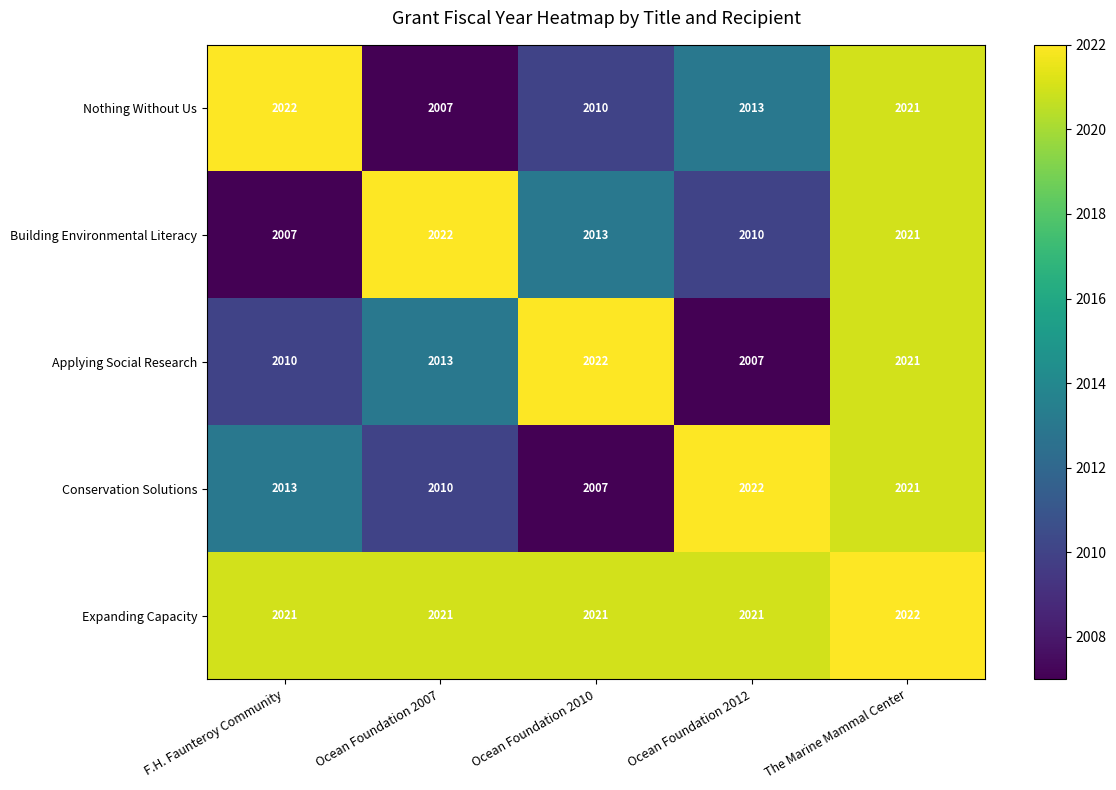

What is the approximate value of Conservation Solutions at Ocean Foundation 2012?

2022